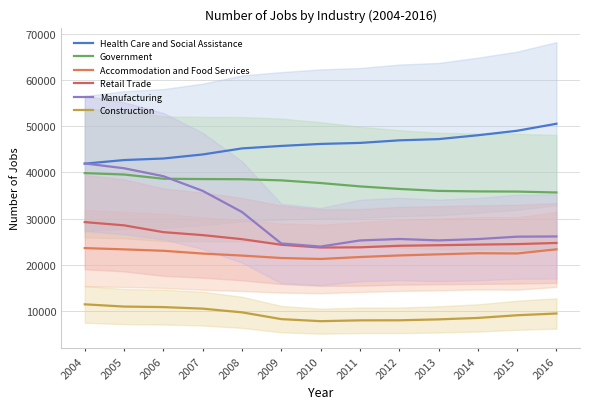

True or false: Retail Trade and Accommodation and Food Services intersect in this chart.

False